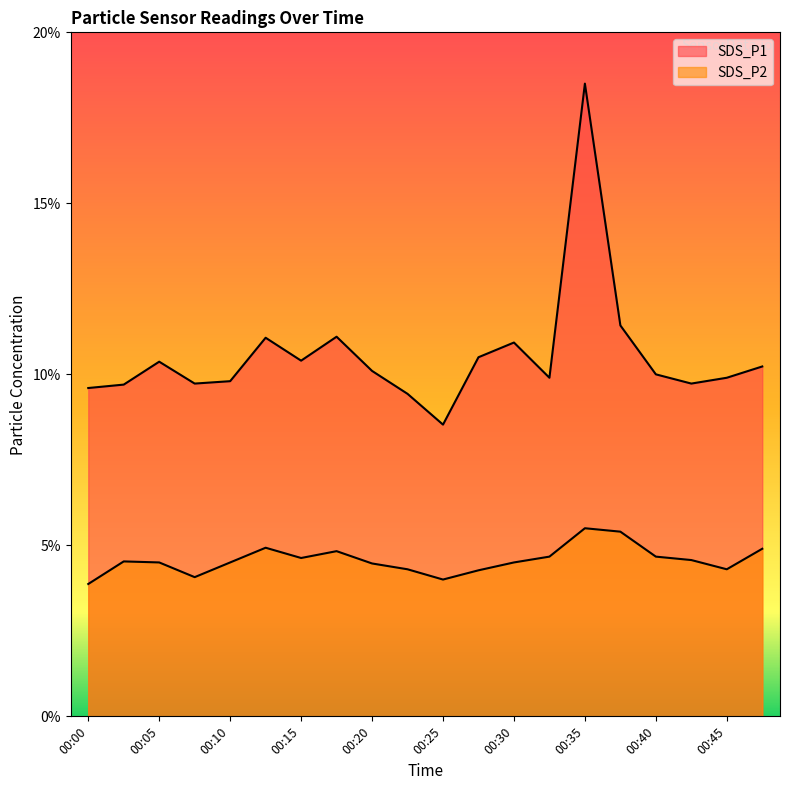

Rank the categories by SDS_P2 value from lowest to highest.

00:00, 00:25, 00:08, 00:27, 00:22, 00:45, 00:20, 00:05, 00:10, 00:30, 00:03, 00:42, 00:15, 00:32, 00:40, 00:18, 00:47, 00:13, 00:37, 00:35